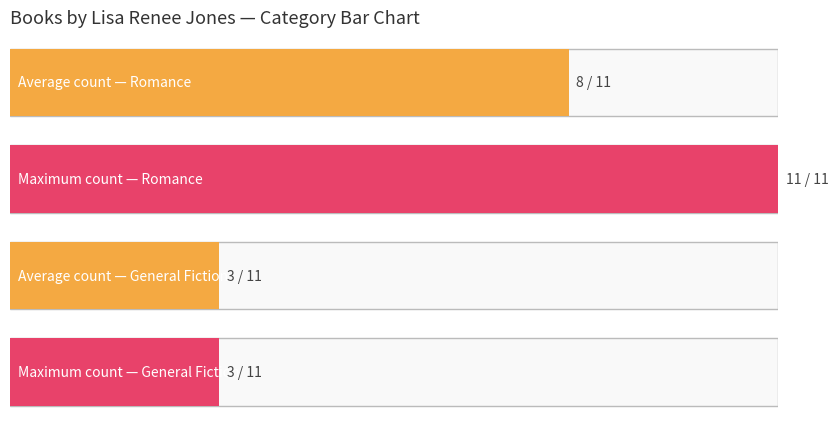

True or false: Trade Paperback has a value of 201084724 at Escaping Reality.

False